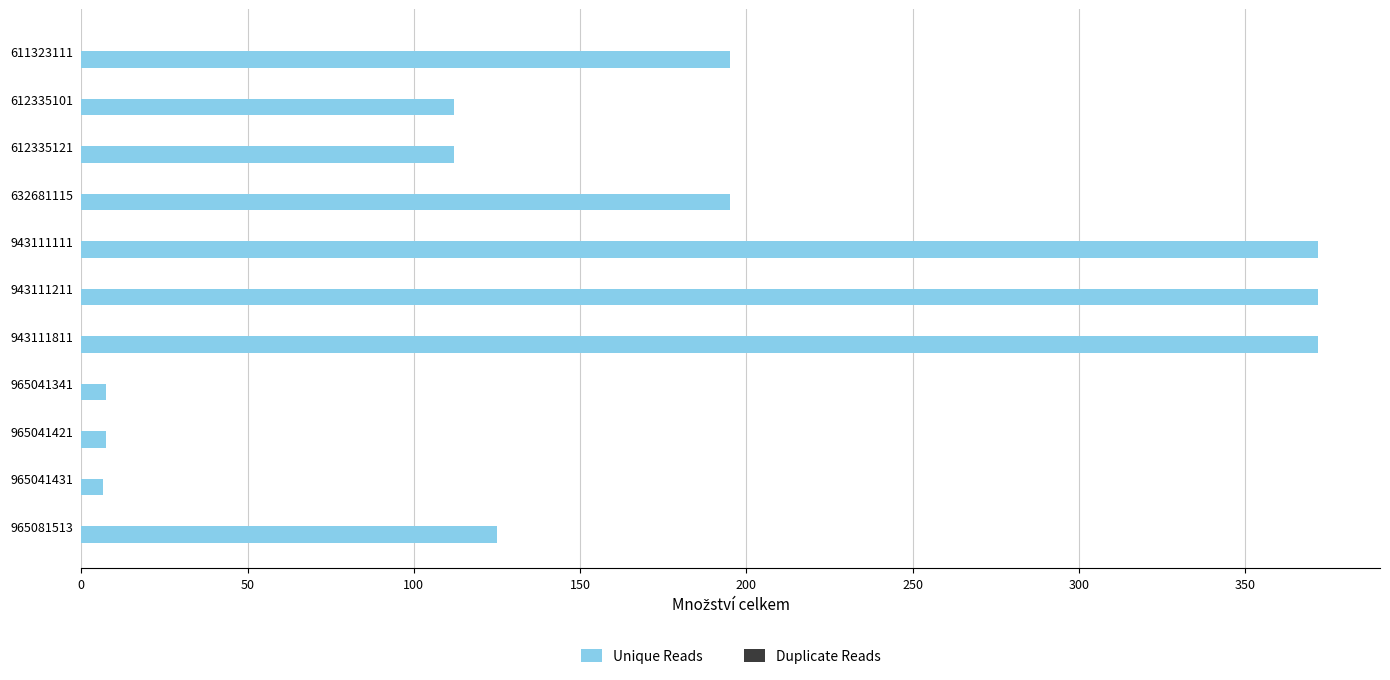

What is the greatest value displayed?

372.0